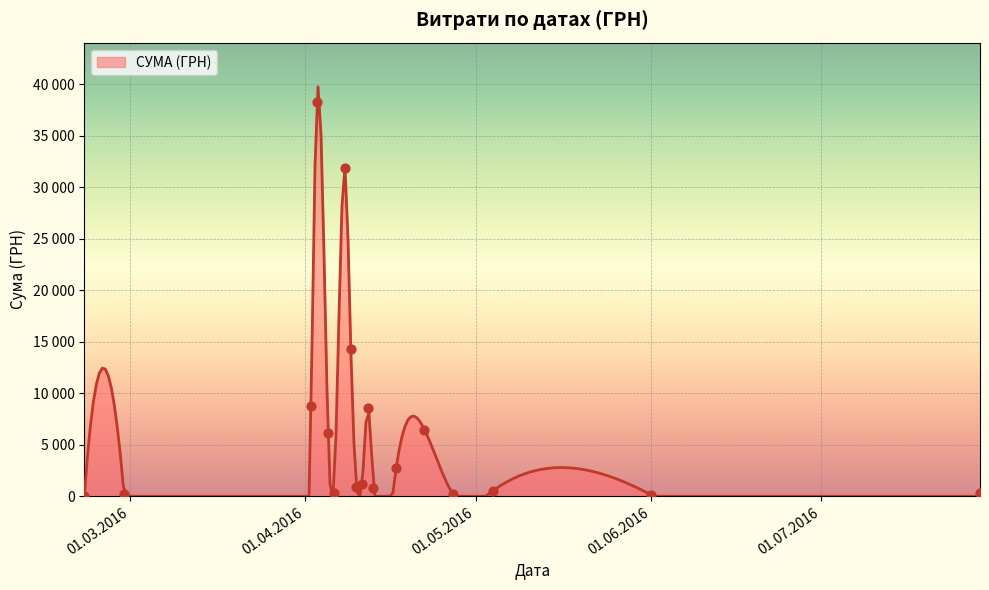

Between 11.04.2016 and 08.04.2016, which is larger?

08.04.2016